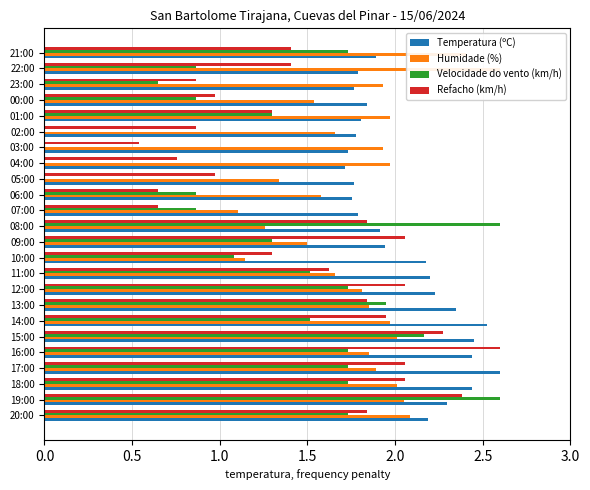

The Temperatura (ºC) series shows 1.8 at 22:00. True or false?

True